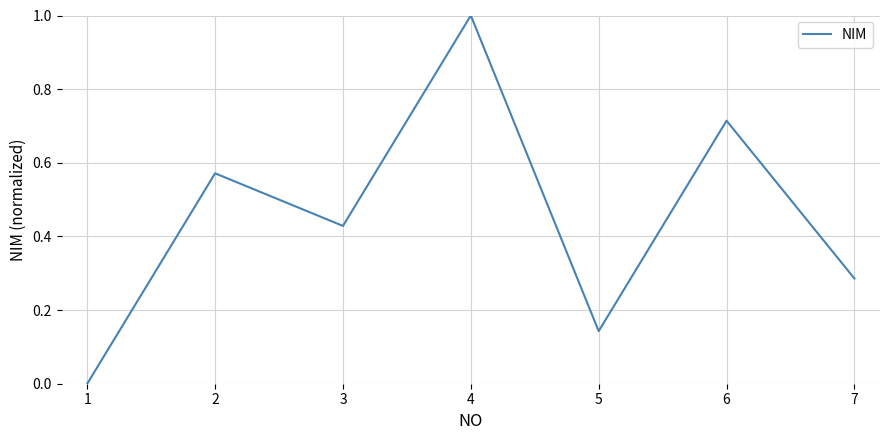

Is this an area chart (filled region under the line)?

No